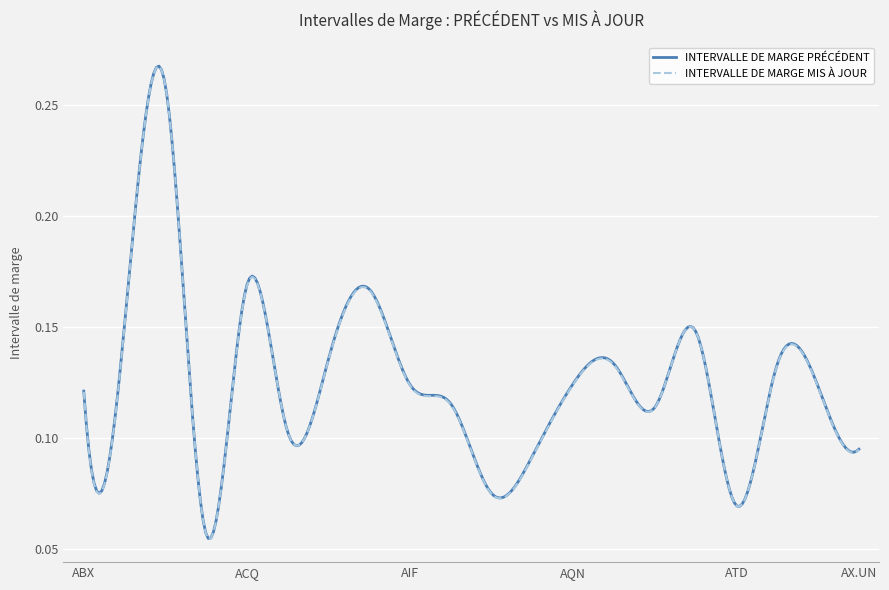

Does the chart have visible grid lines?

Yes